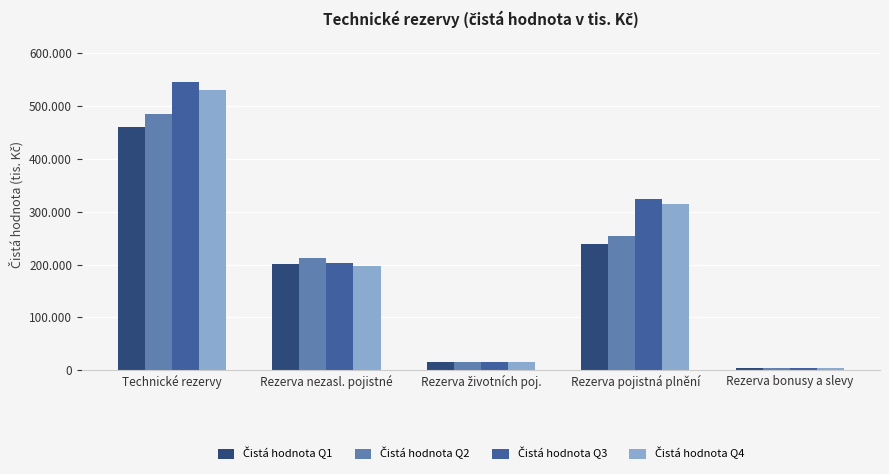

Which series has the largest range (max minus min)?

Čistá hodnota Q3